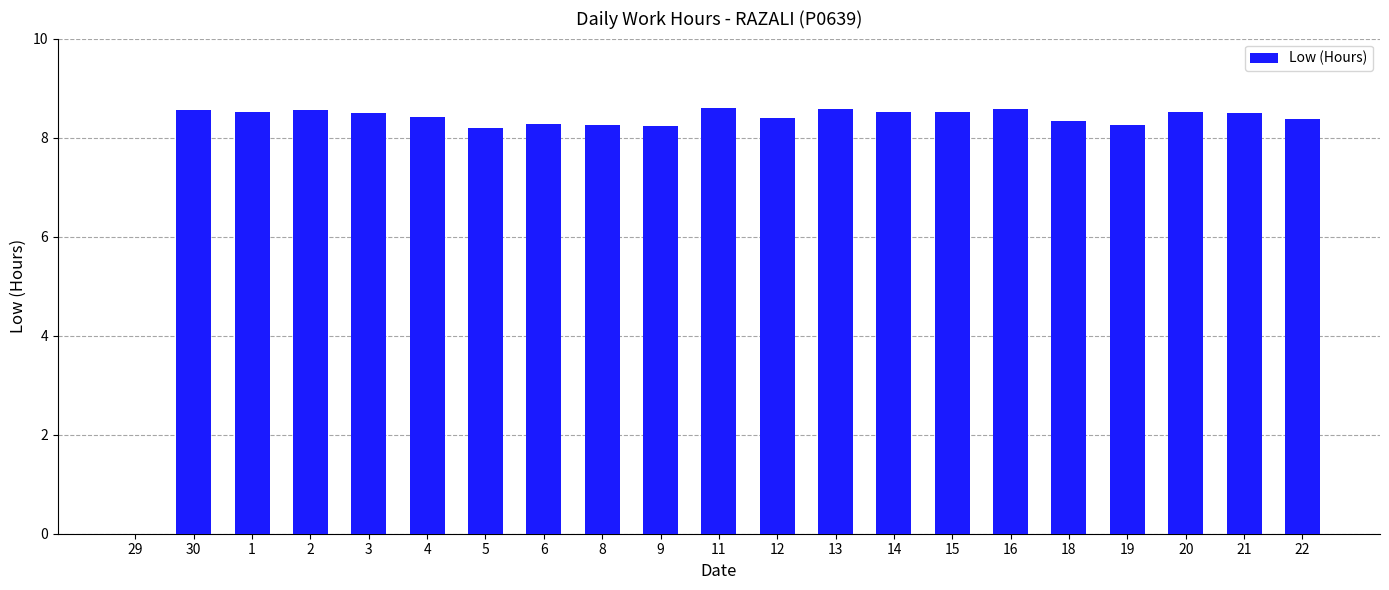

The chart shows a value of 8.5 at 15. True or false?

True